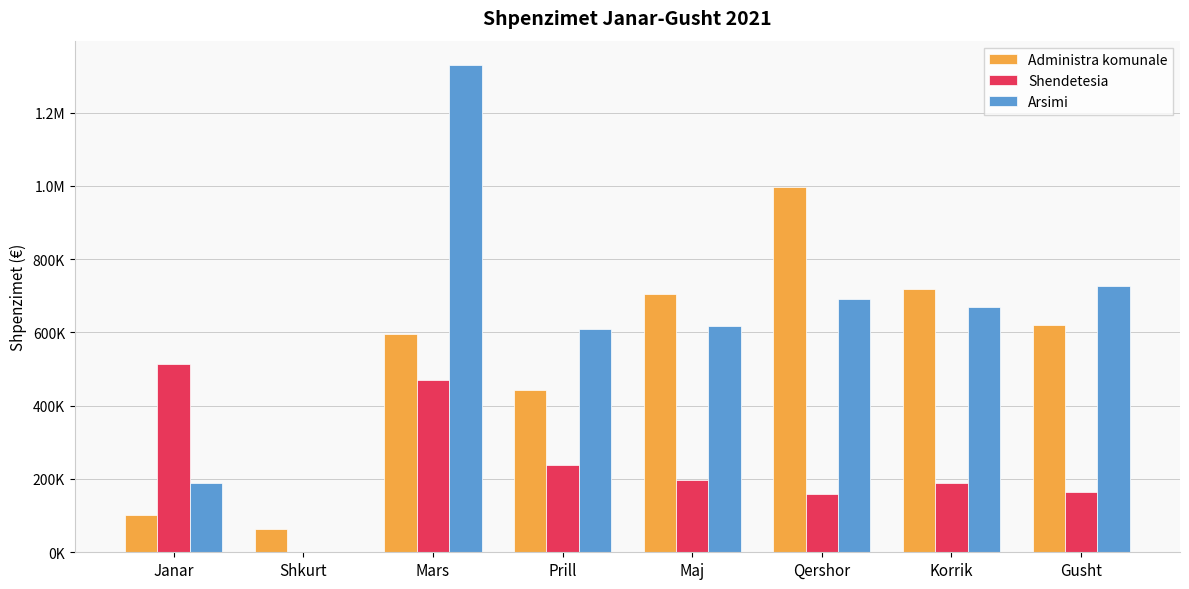

At Gusht, list the series in order from largest to smallest.

Arsimi, Administra komunale, Shendetesia